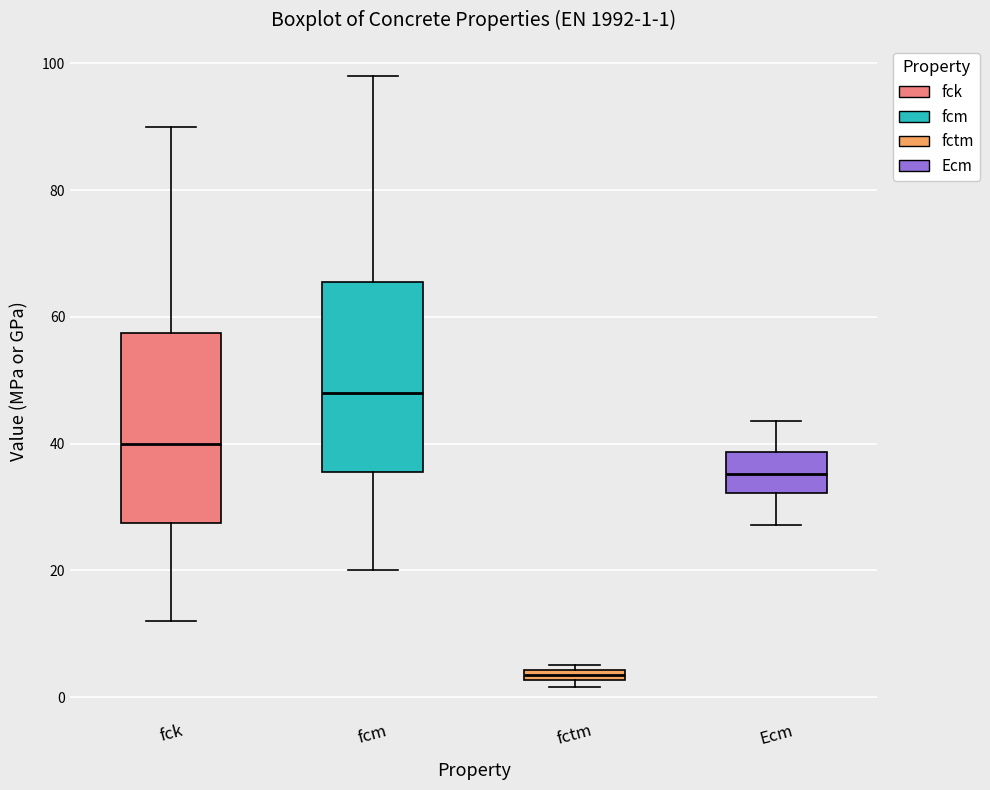

Which box's median line is the highest?

fcm